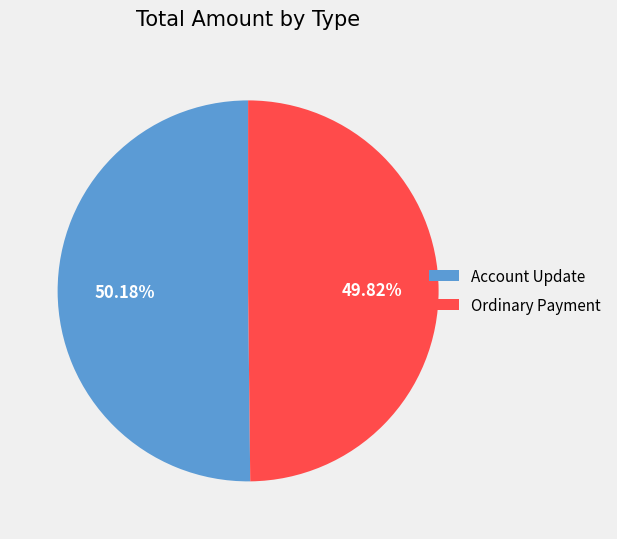

Is it true that Account Update is 1% of the pie?

False